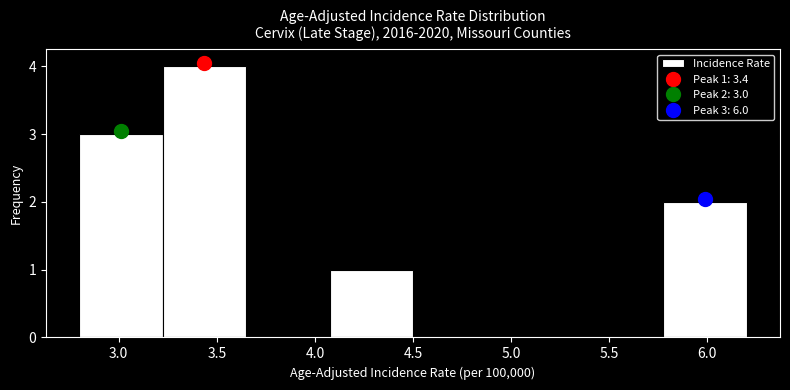

Over which range of the x-axis is the bar tallest?

3.225 to 3.650